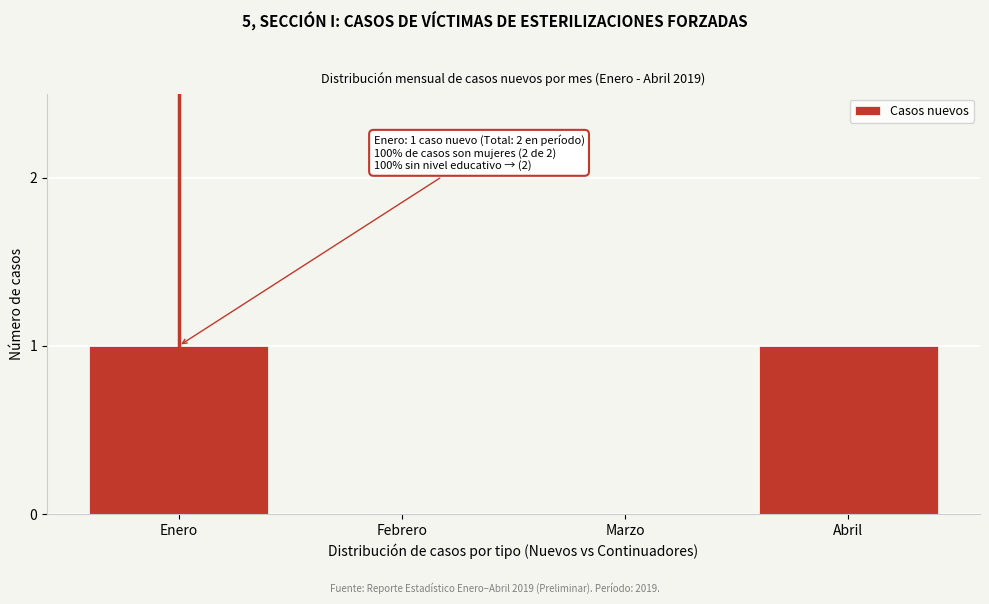

Reading left to right, list all the values displayed in this chart.

Enero=1	Febrero=0	Marzo=0	Abril=1